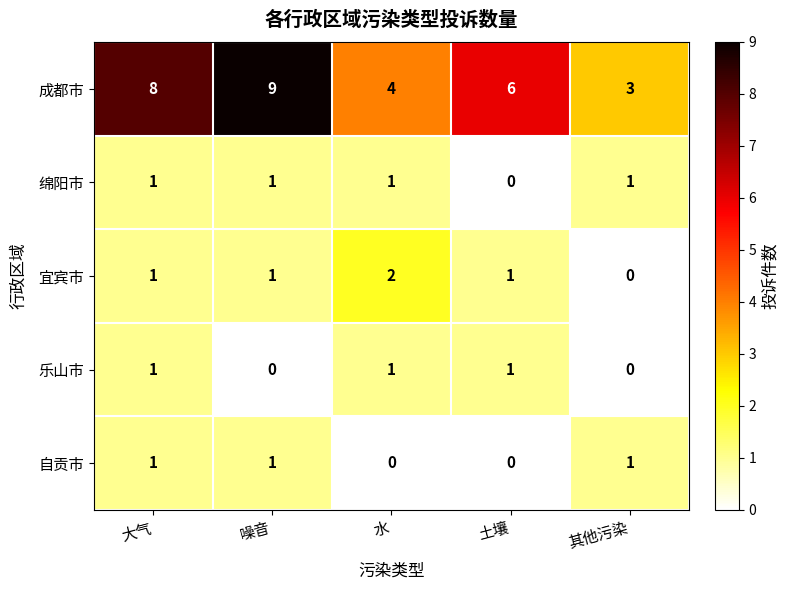

List the labels in order of 成都市 value, smallest first.

其他污染, 水, 土壤, 大气, 噪音